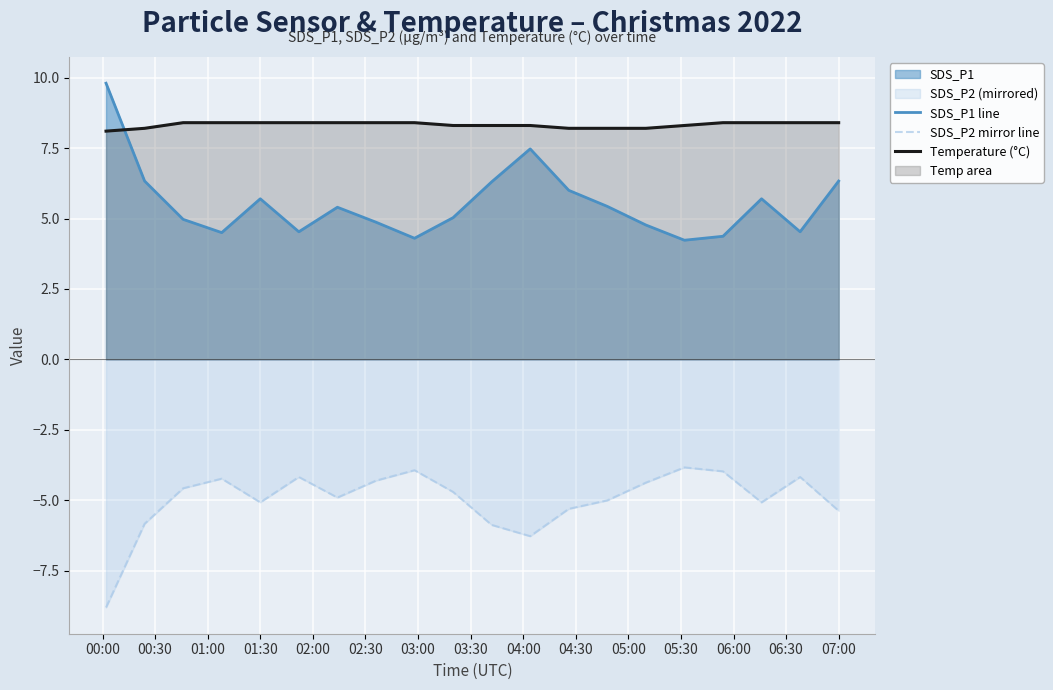

What is the minimum value for SDS_P1 line?

4.2